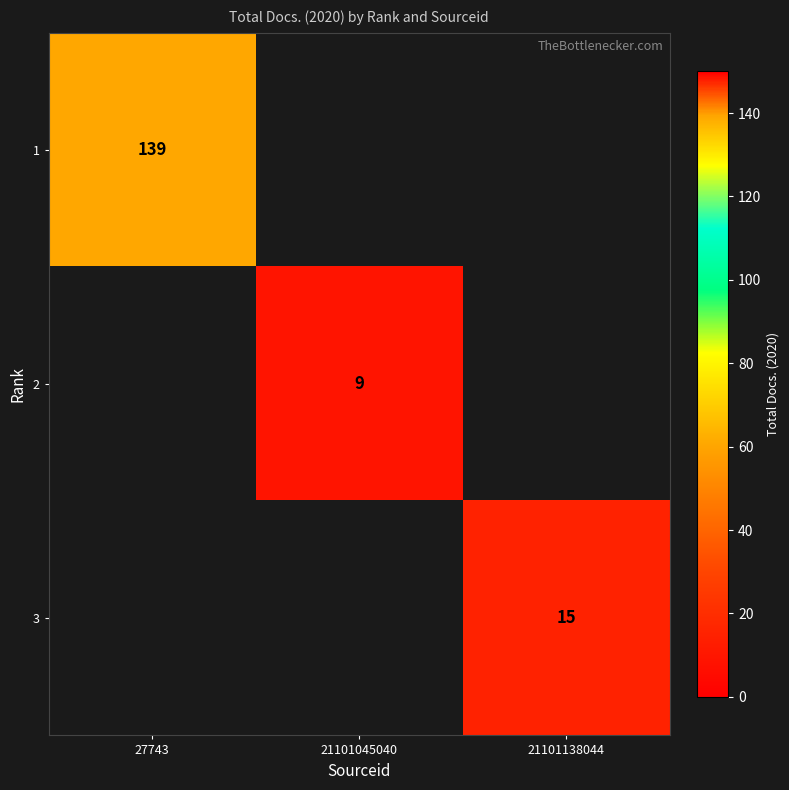

Is it true that 2 equals 12 at 21101045040?

False